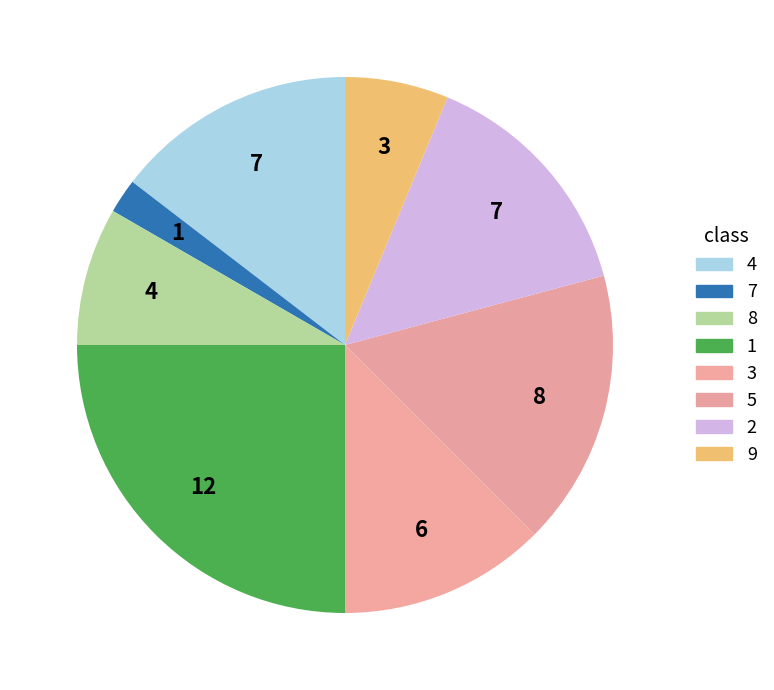

Combined, do 4 and 9 account for over 50%?

No